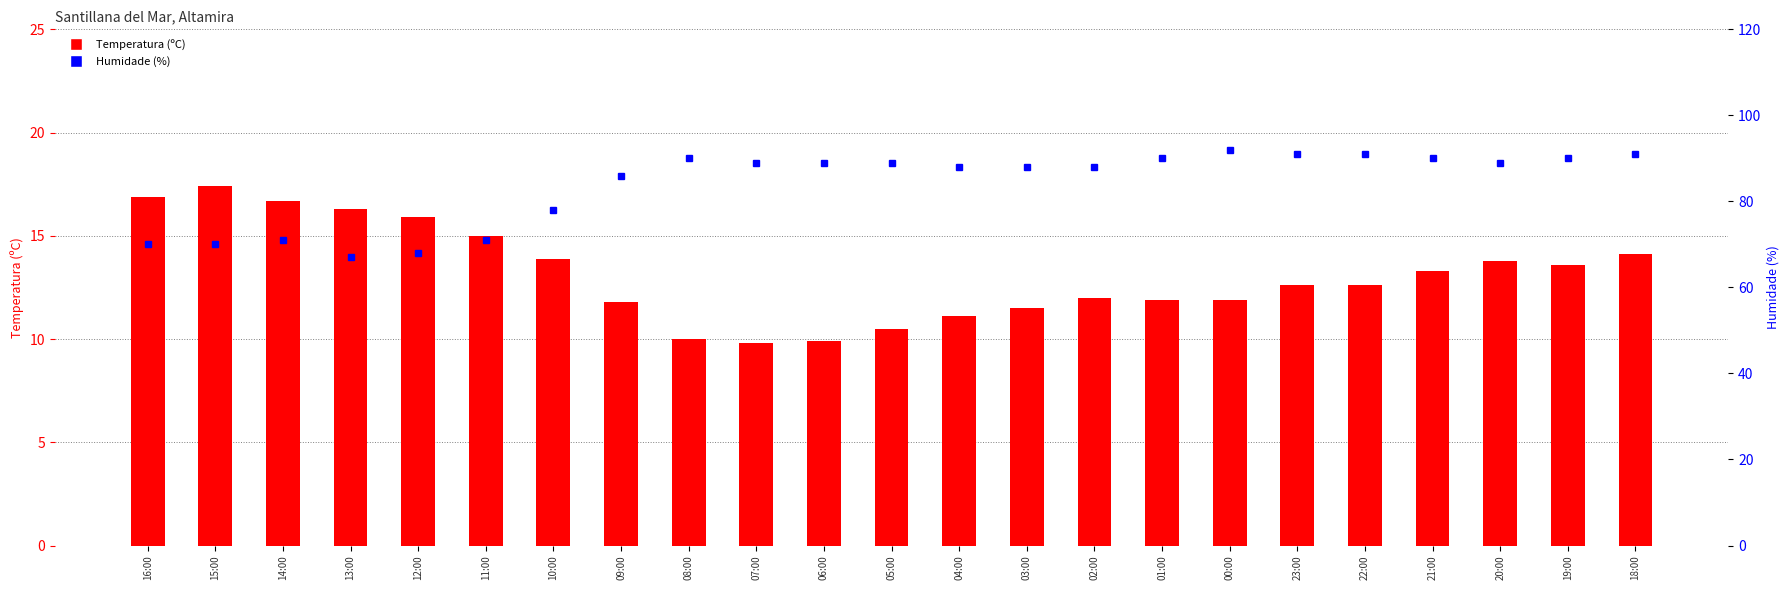

Which series has the widest spread of values?

Humidade (%)